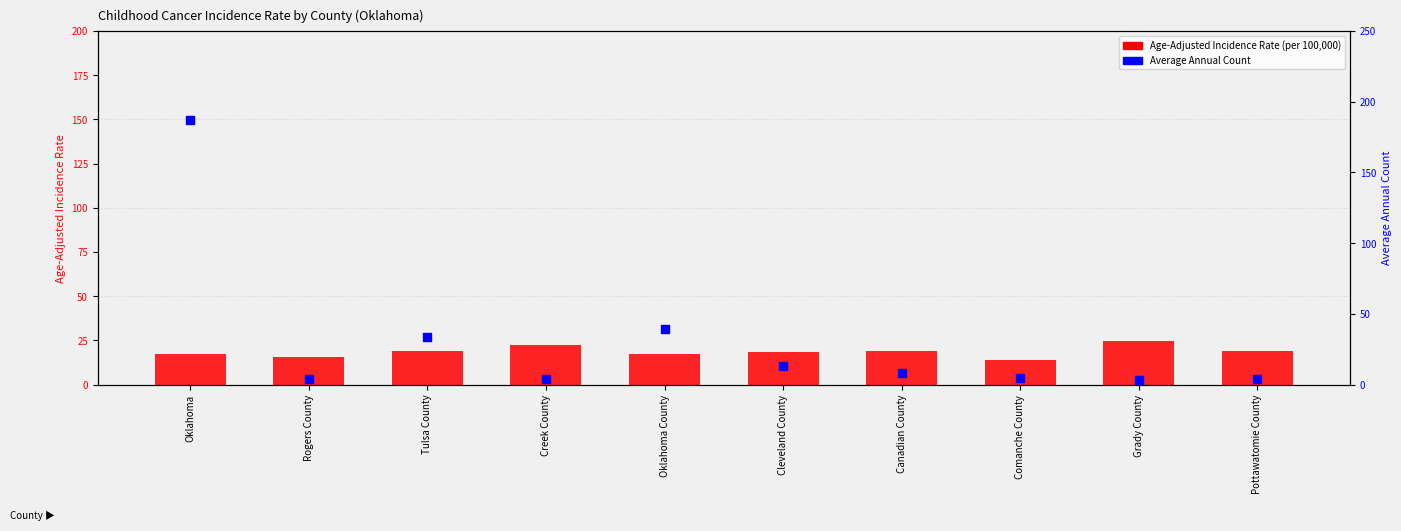

At which category is the sum across all series the highest?

Oklahoma